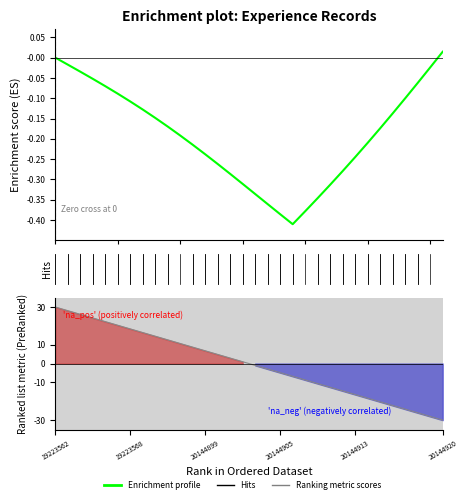

What value does the Enrichment profile series have at 11?

-0.2